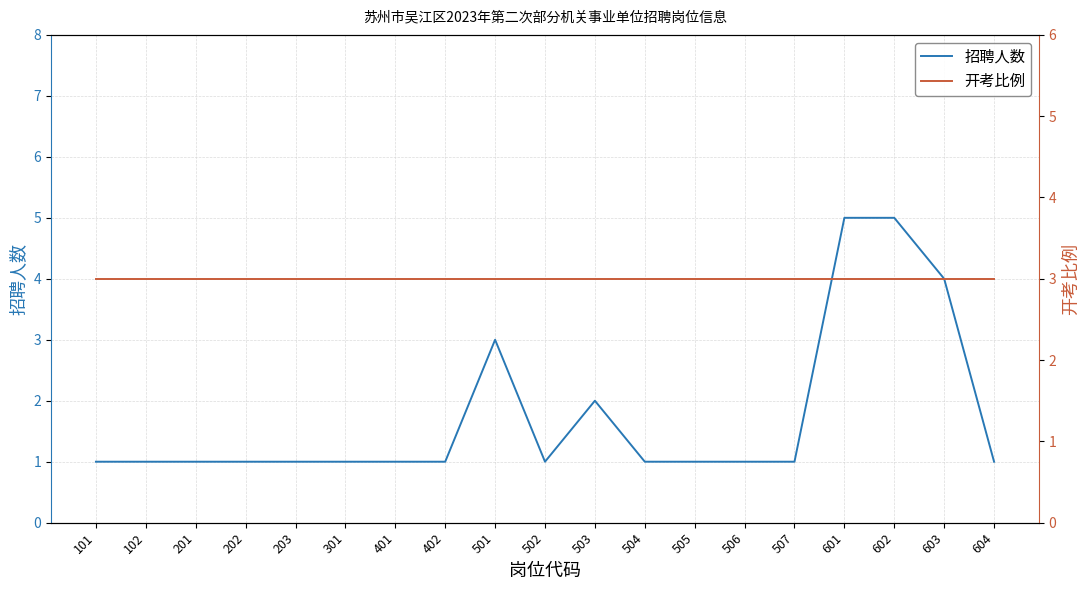

What is the difference between the second highest and minimum values in the 招聘人数 series?

4